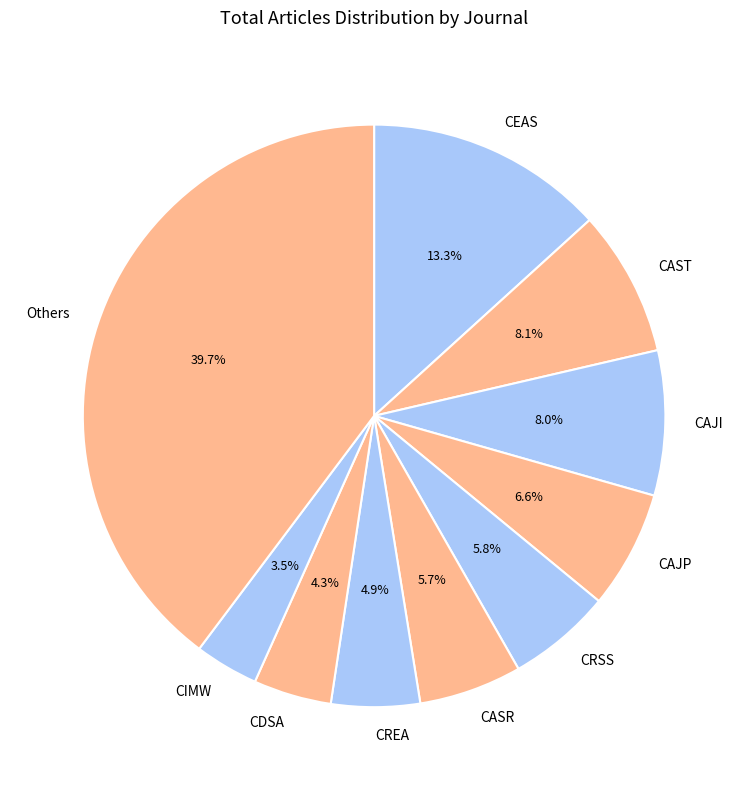

What is the ratio of the value at CREA to the value at CIMW?

1.4